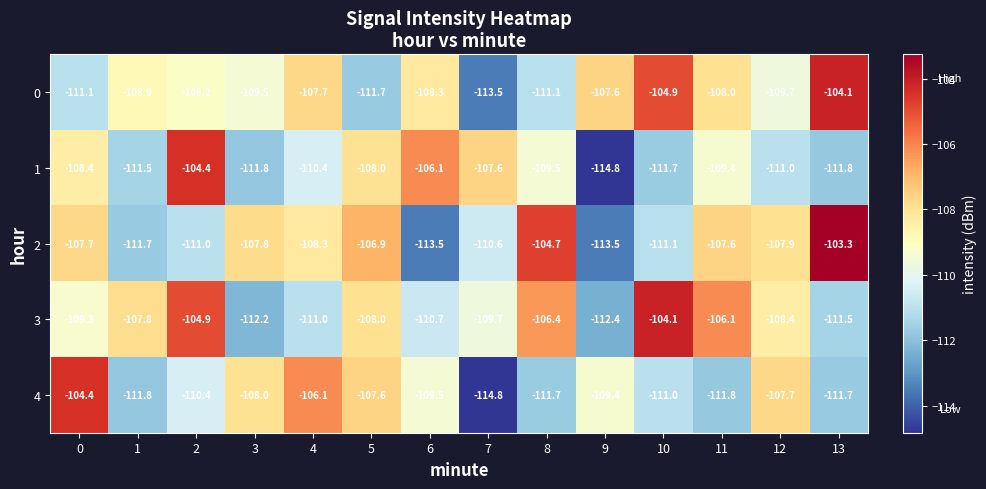

At which category is the sum across all series the highest?

2